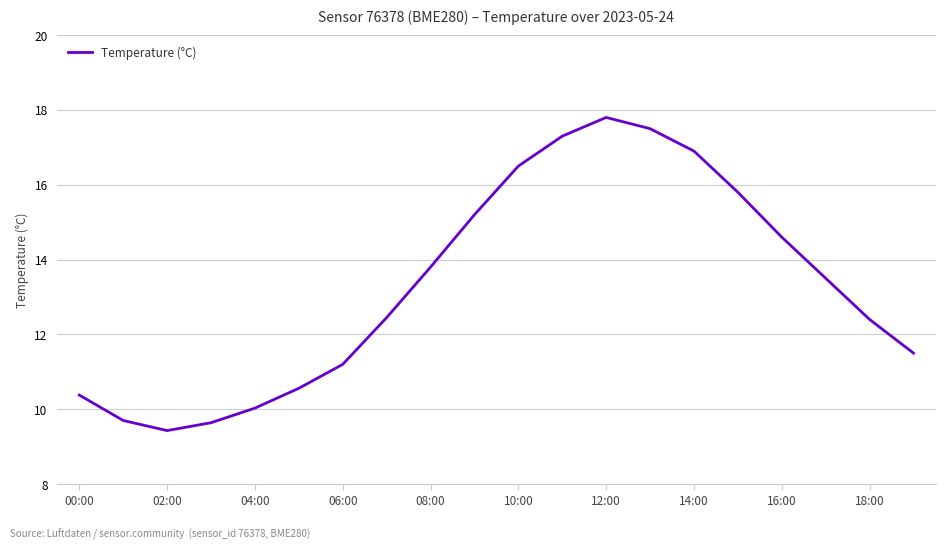

What is the greatest value displayed?

17.8